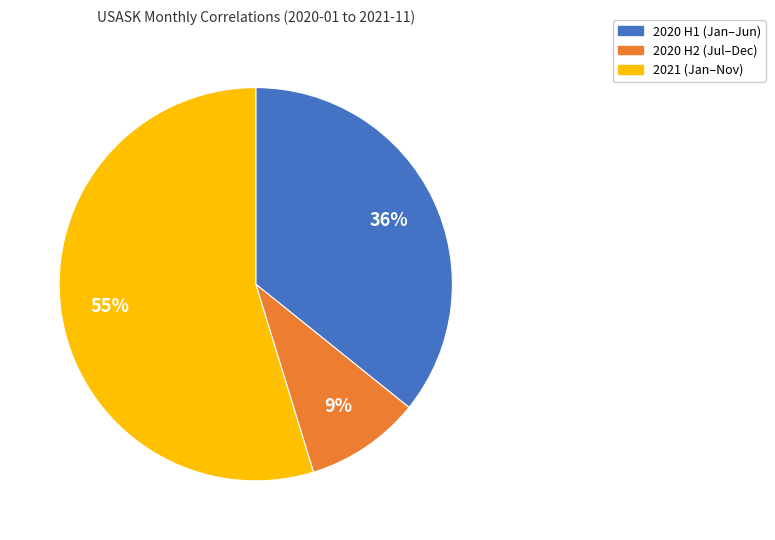

What is the largest slice in the pie chart?

2021 (Jan–Nov)